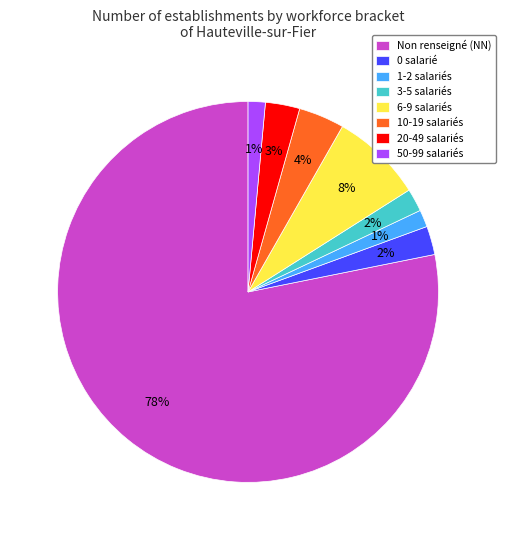

Is the sum of 3-5 salariés and 1-2 salariés greater than half?

No